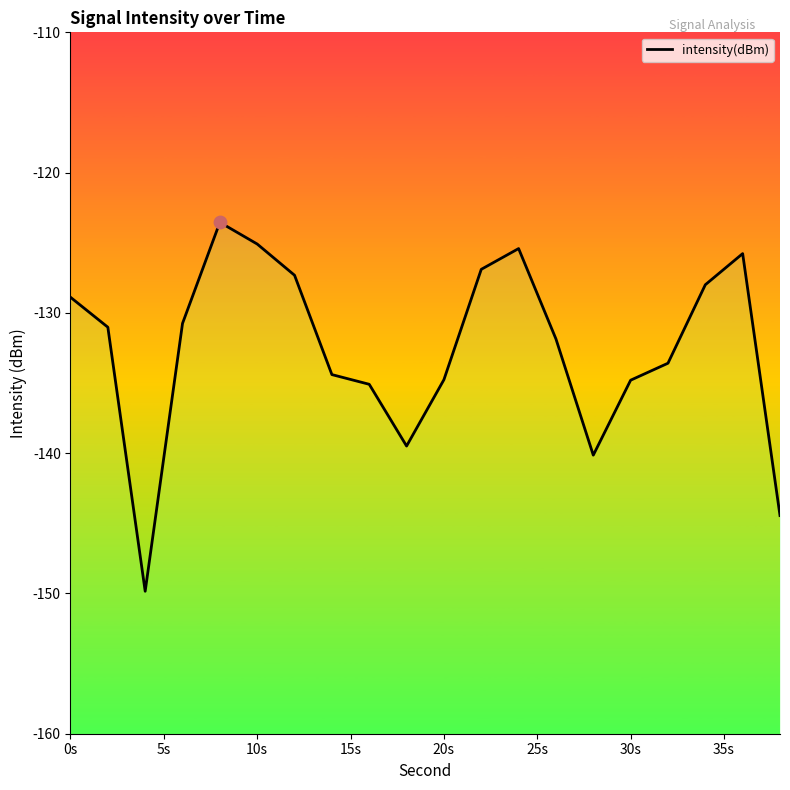

What is the change in value from 0s to 20s?

-5.9